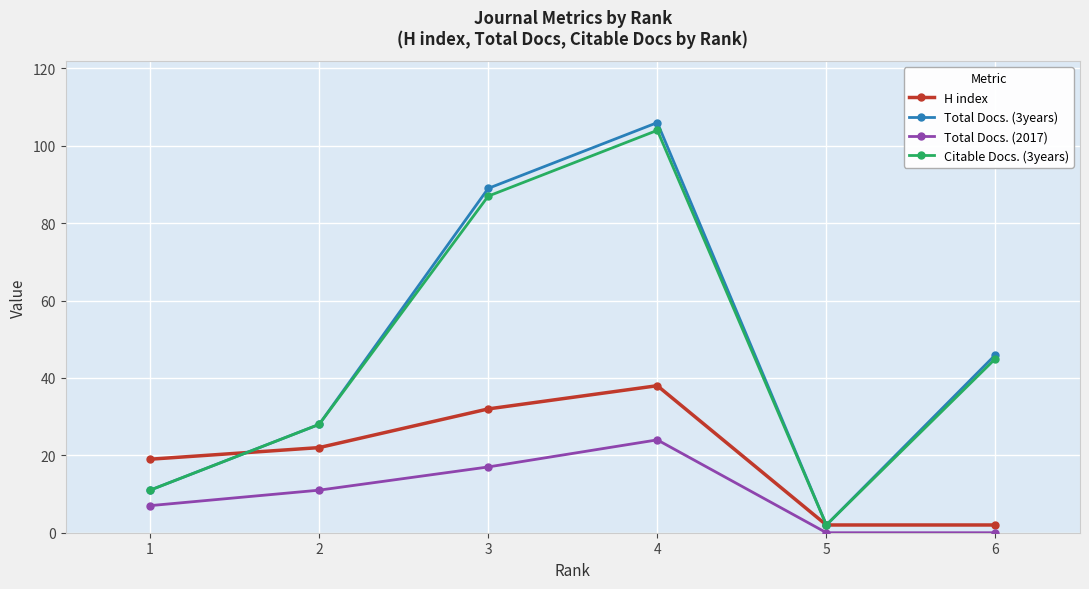

Rank the series by their maximum value, from lowest to highest.

Total Docs. (2017), H index, Citable Docs. (3years), Total Docs. (3years)